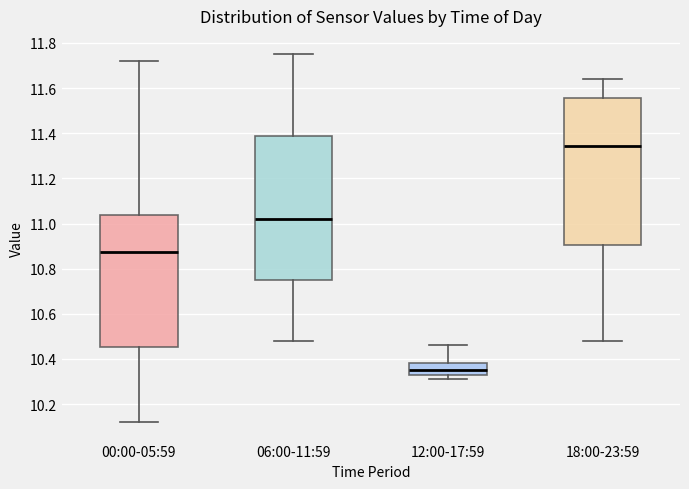

Which box has the lowest median line?

12:00-17:59